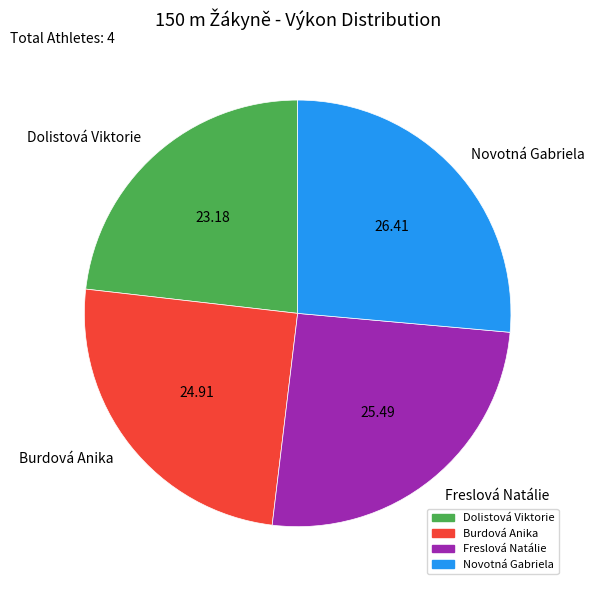

Rank the categories by value from highest to lowest.

Novotná Gabriela, Freslová Natálie, Burdová Anika, Dolistová Viktorie